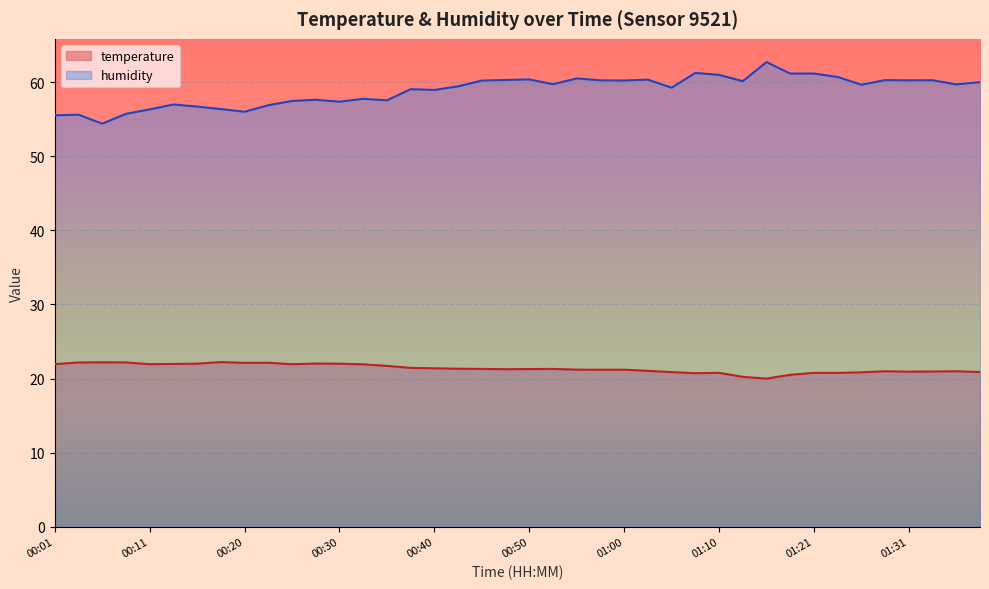

What is the total value across all series at 00:20?

78.2